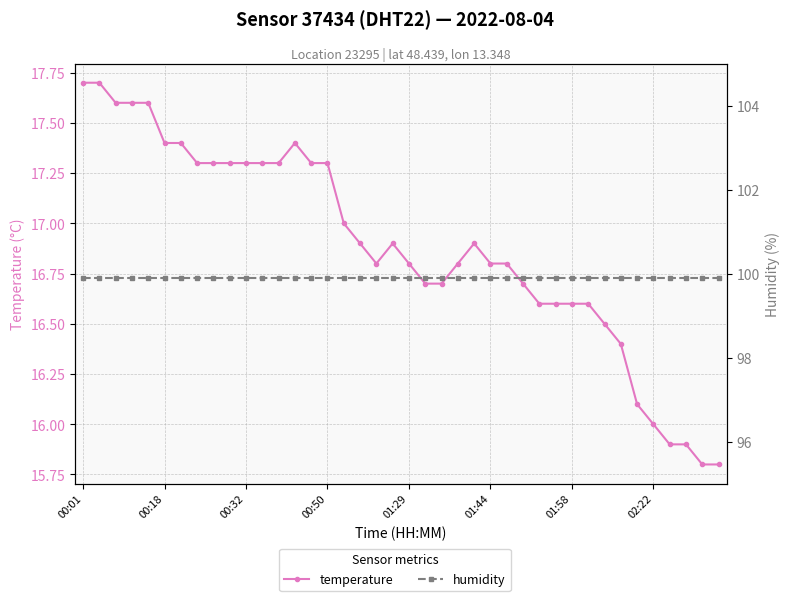

Which series has the widest spread of values?

temperature